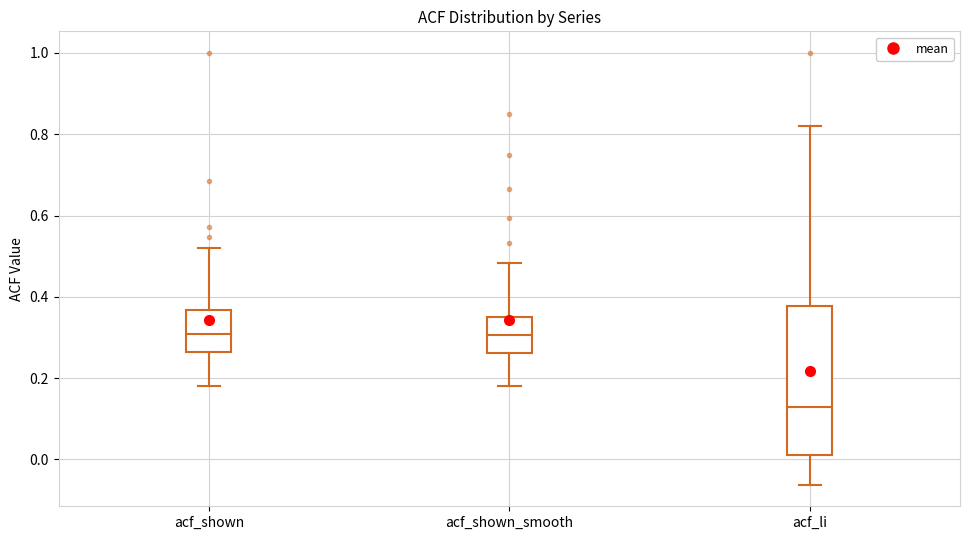

Which box has the lowest median line?

acf_li